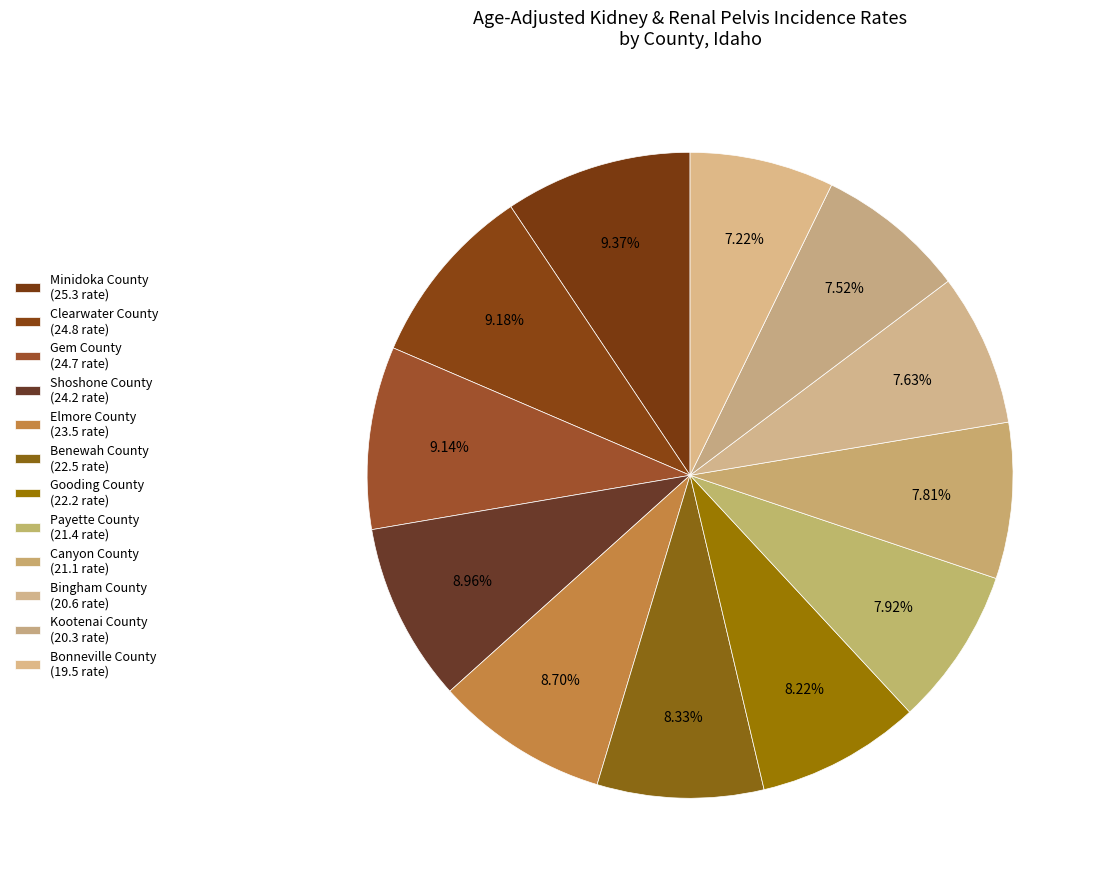

Count the number of slices in the pie.

12